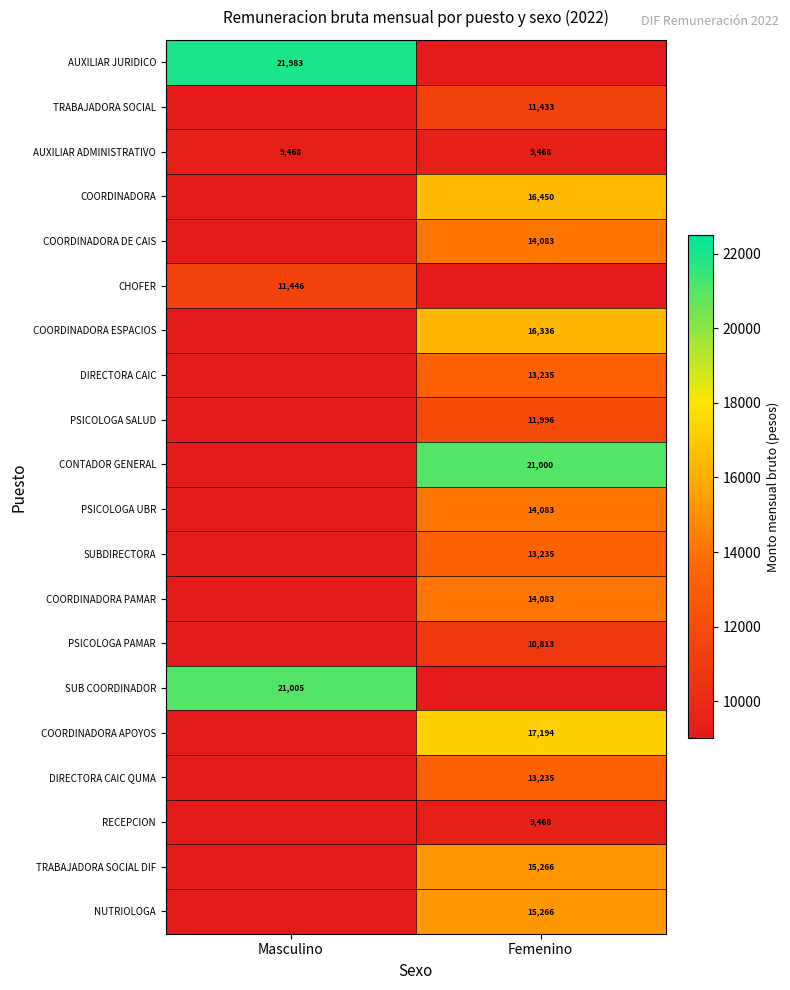

Which category has the highest value across all series?

Masculino